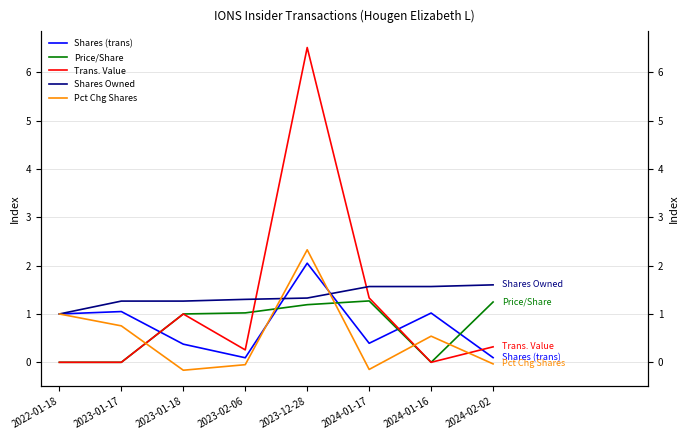

At how many categories does at least one series exceed 3?

1